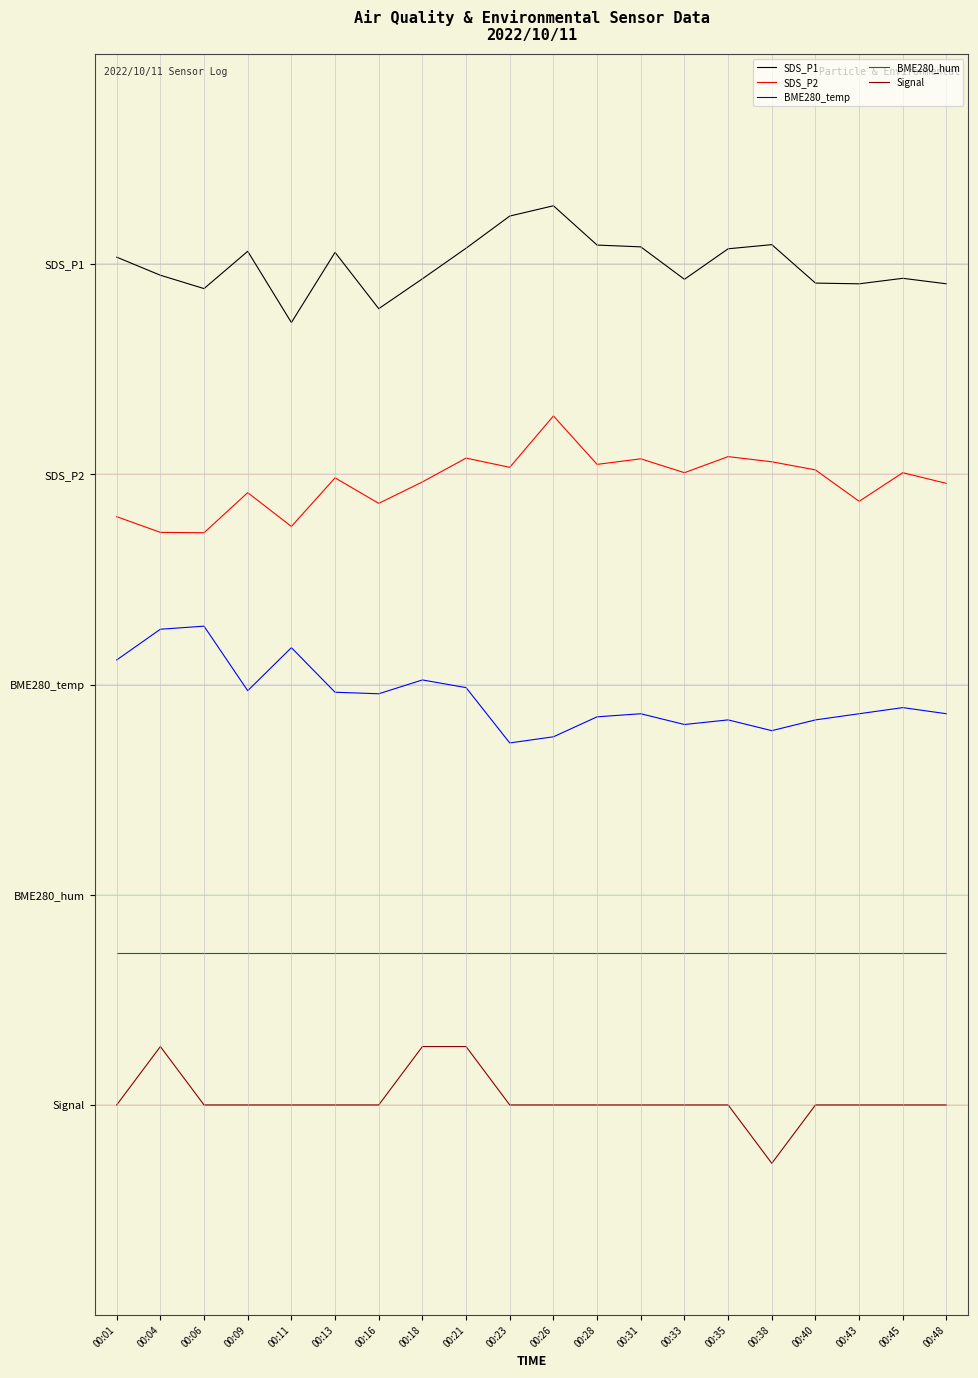

What is the value of the Signal point at the 8th from the left?

0.5